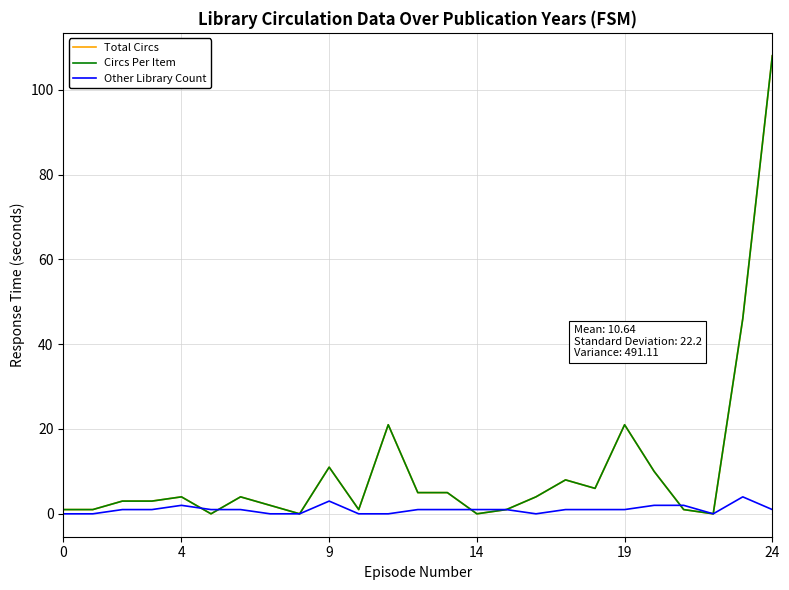

Is this an area chart (filled region under the line)?

No